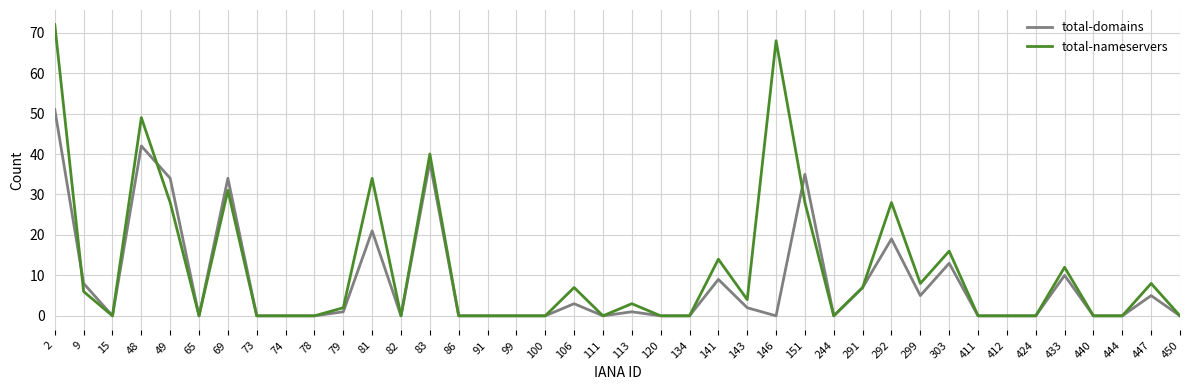

Which series has the largest range (max minus min)?

total-nameservers